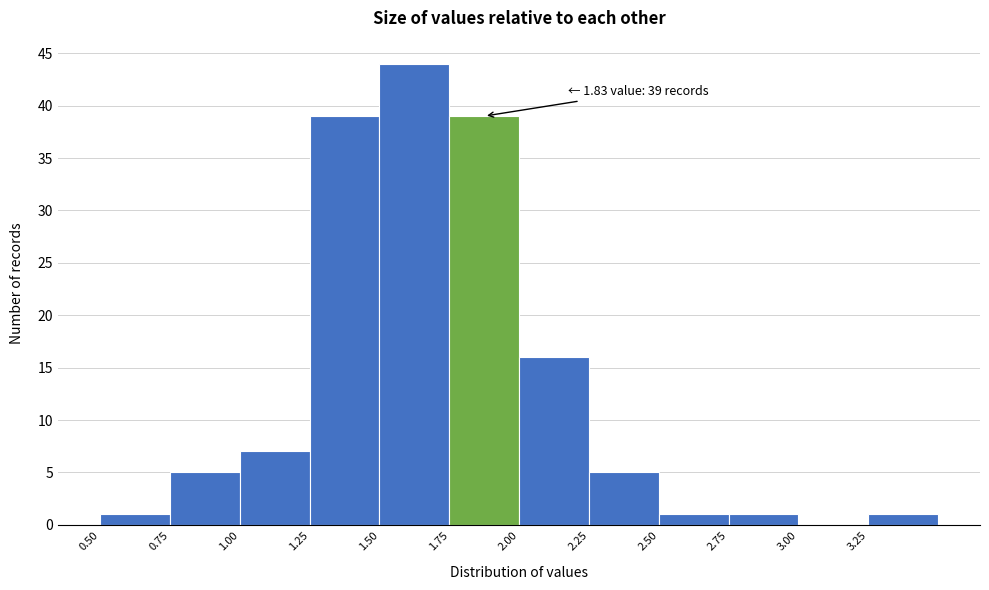

Over which range of the x-axis is the bar tallest?

1.50 to 1.75